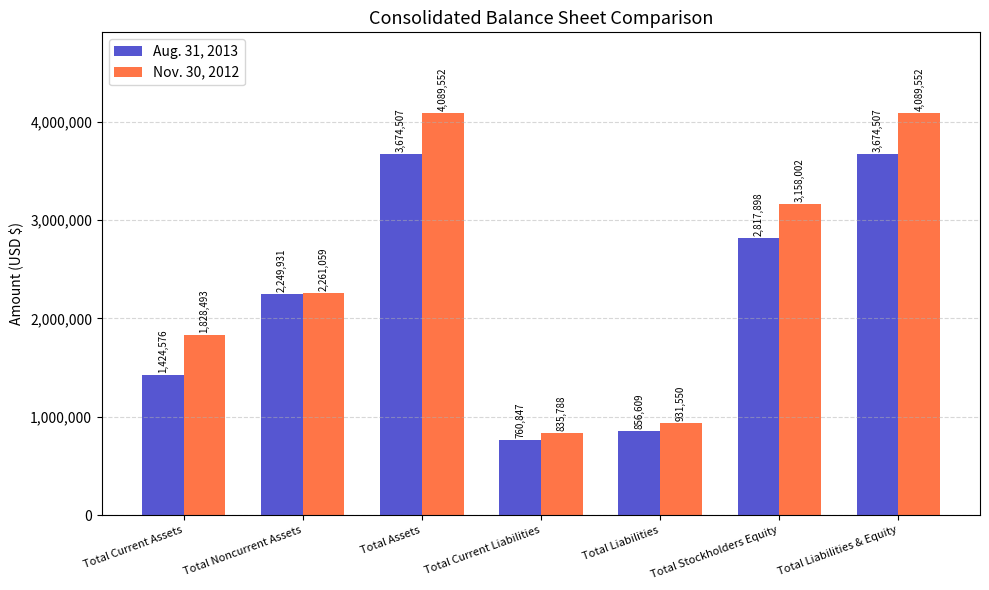

Which series has the largest total across all categories?

Nov. 30, 2012